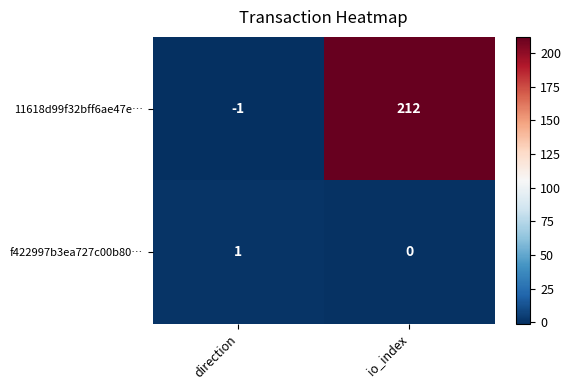

What is the minimum value shown in the chart?

-1